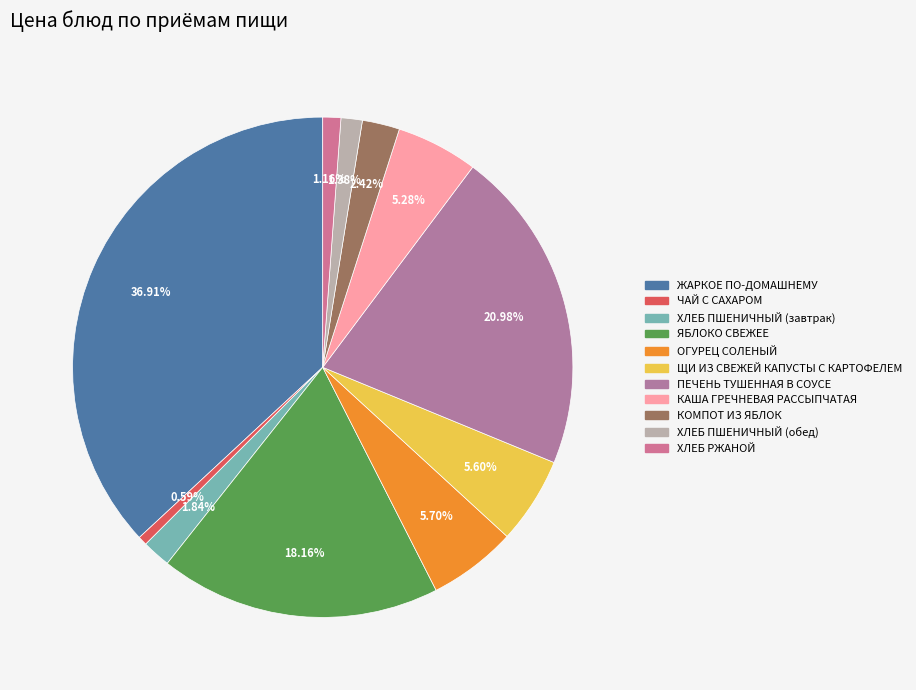

What is the change in value from ЖАРКОЕ ПО-ДОМАШНЕМУ to КОМПОТ ИЗ ЯБЛОК?

-72.7